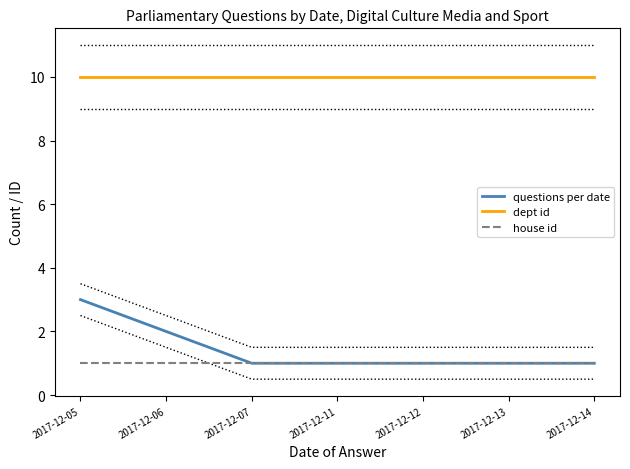

Is this an area chart (filled region under the line)?

No